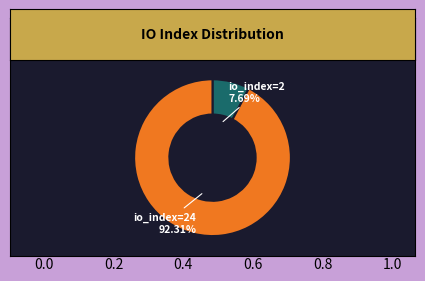

Is there any slice that represents more than half of the pie?

Yes